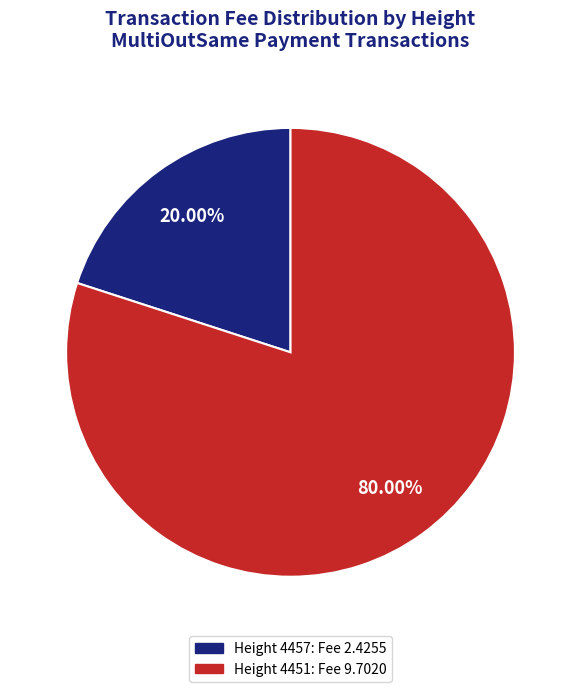

Is there any slice that represents more than half of the pie?

Yes